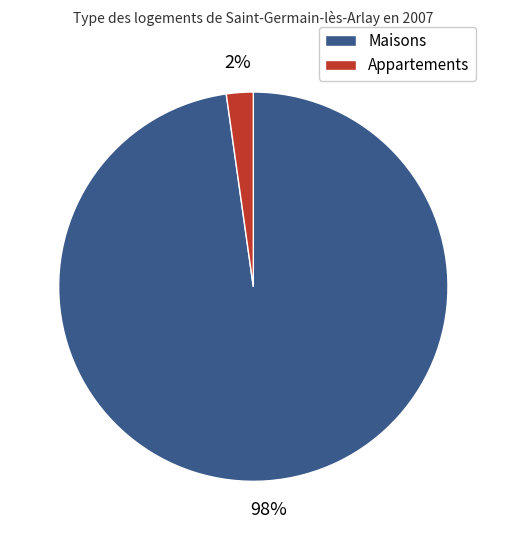

Between Maisons and Appartements, which is larger?

Maisons